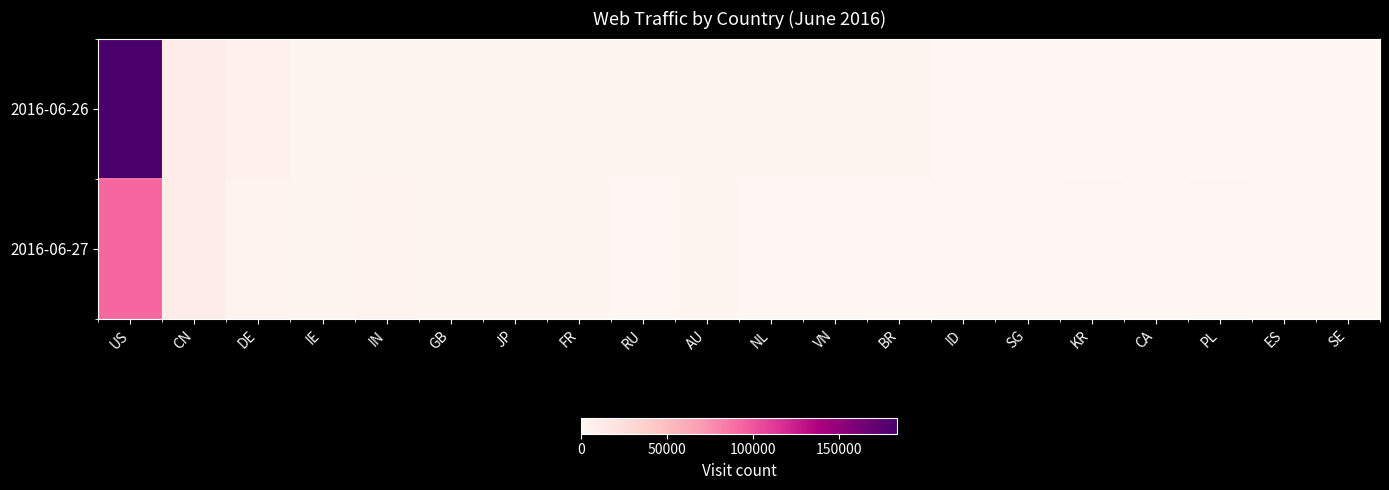

At which category is the sum across all series the highest?

US